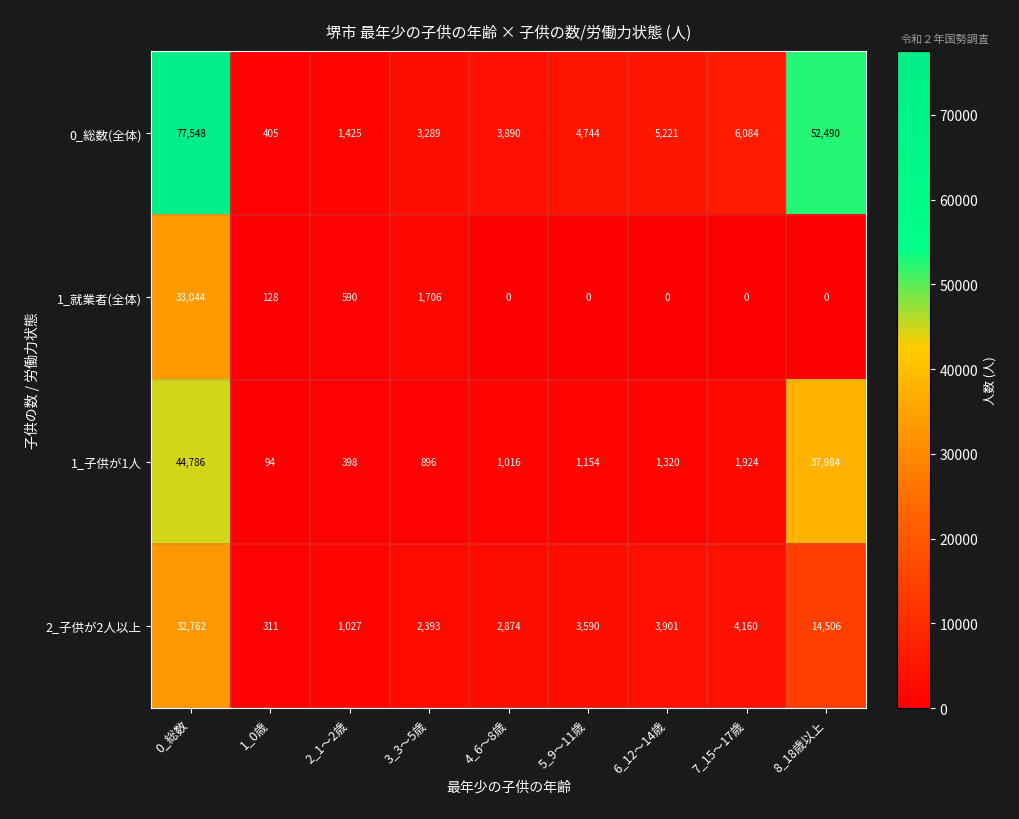

Which series has the largest total across all categories?

0_総数(全体)